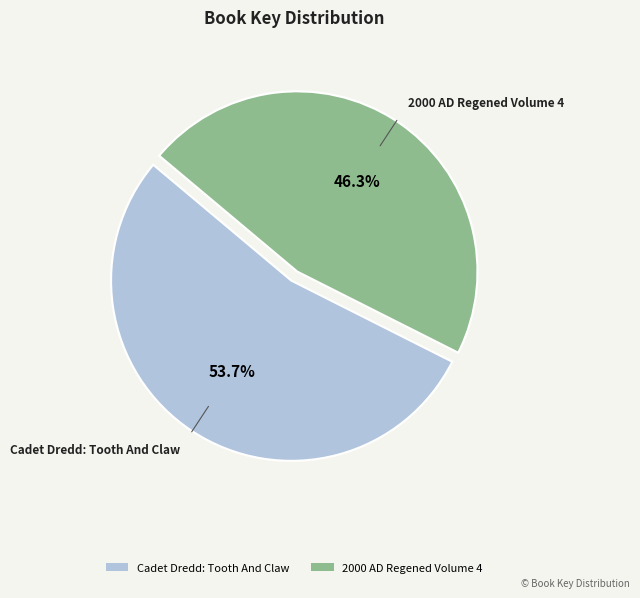

Which has a higher value, 2000 AD Regened Volume 4 or Cadet Dredd: Tooth And Claw?

Cadet Dredd: Tooth And Claw